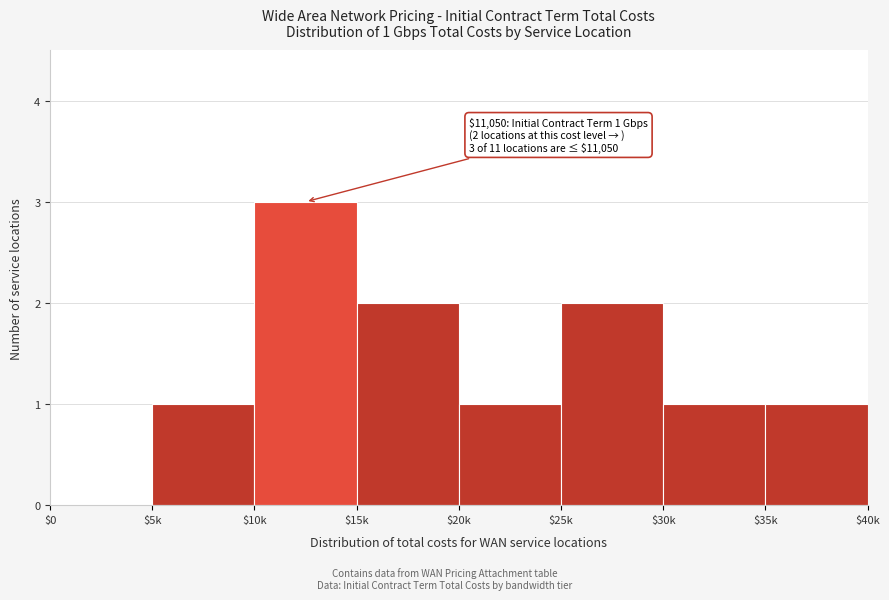

What value does the data have at $10k?

3